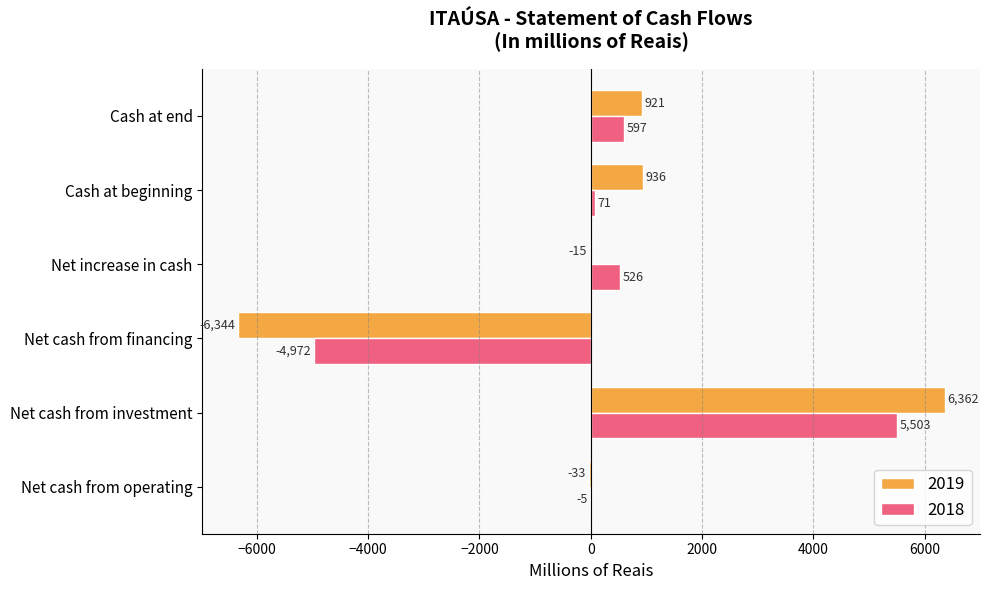

How many values in 2019 are above zero?

3